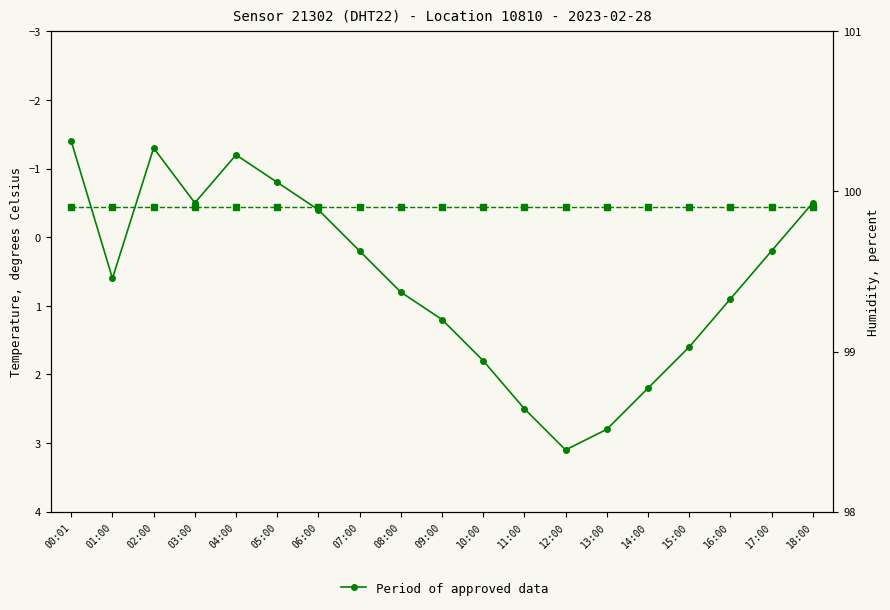

What is the difference between the second highest and minimum values in the Period of approved data series?

4.2